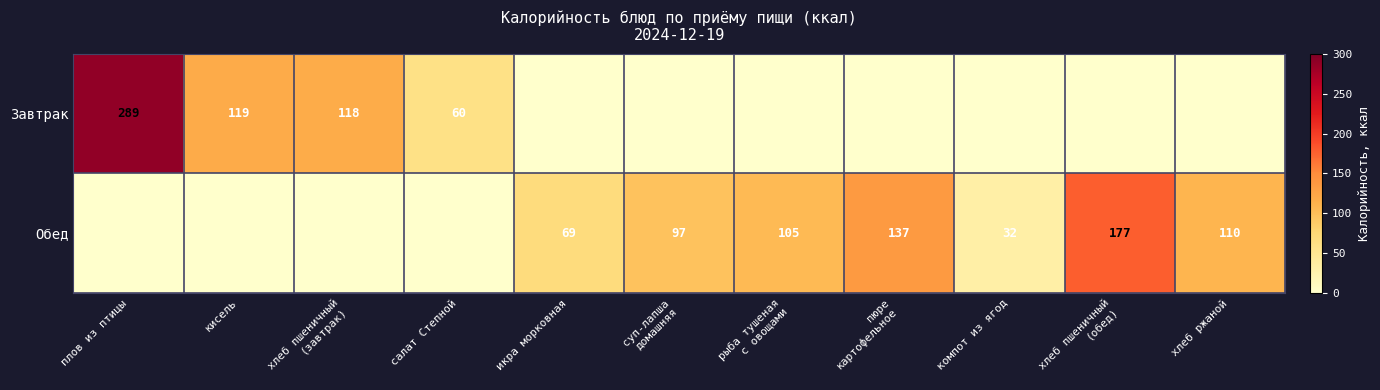

The Обед series shows 9 at компот из ягод. True or false?

False